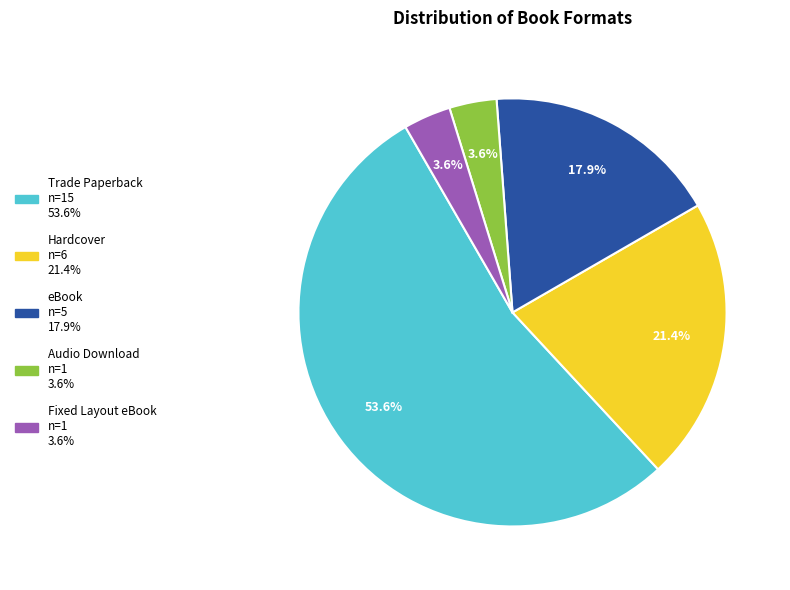

Between eBook and Fixed Layout eBook, which is larger?

eBook